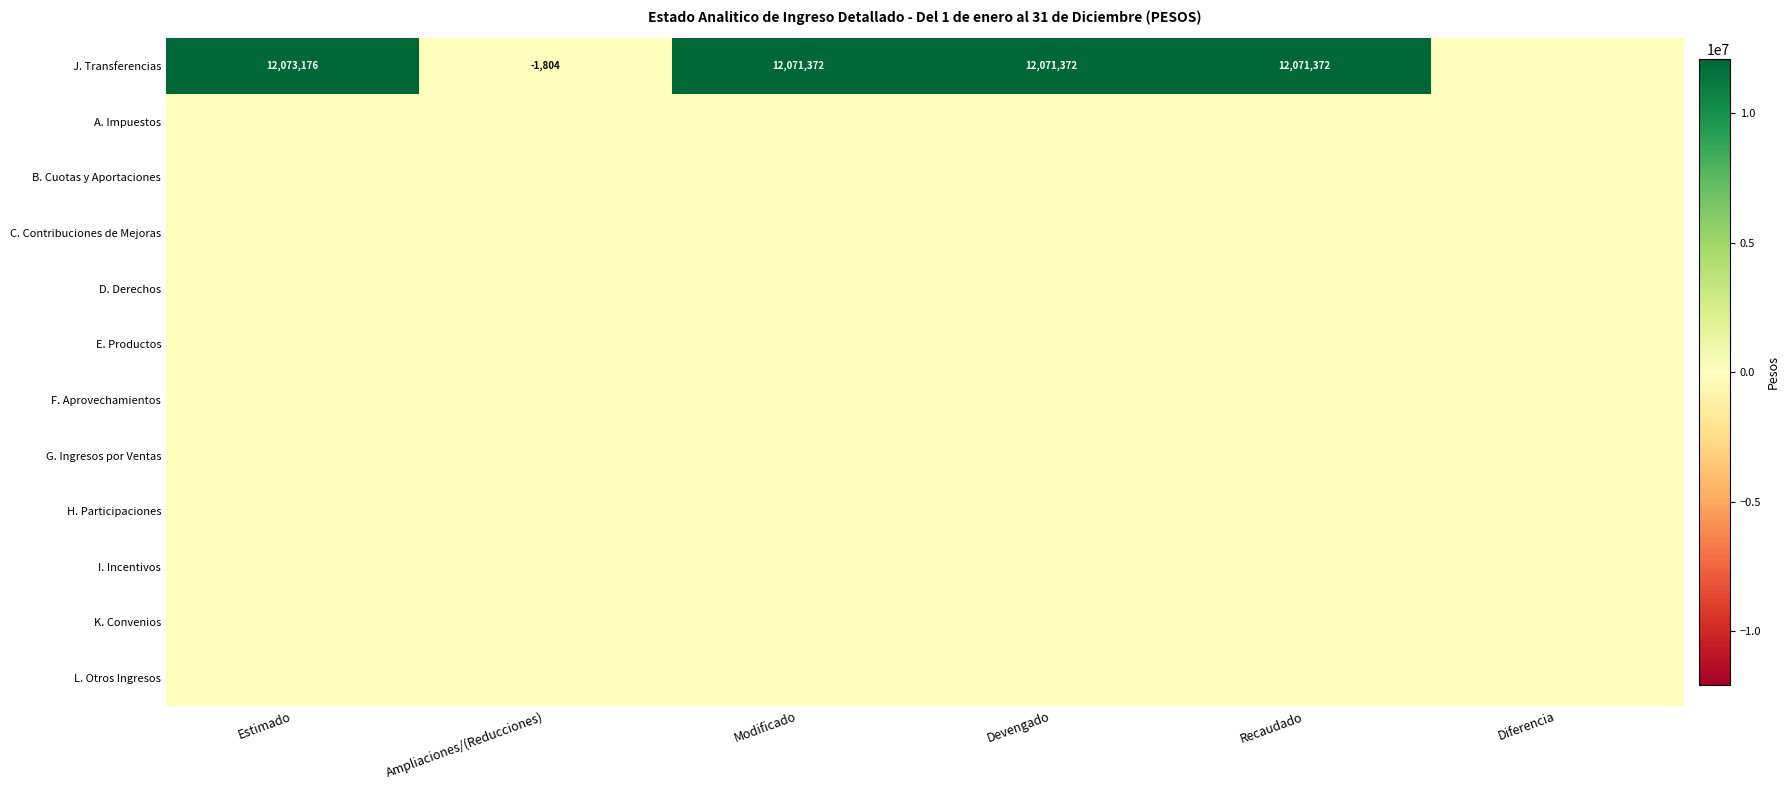

Is it true that J. Transferencias equals 16182067 at Recaudado?

False